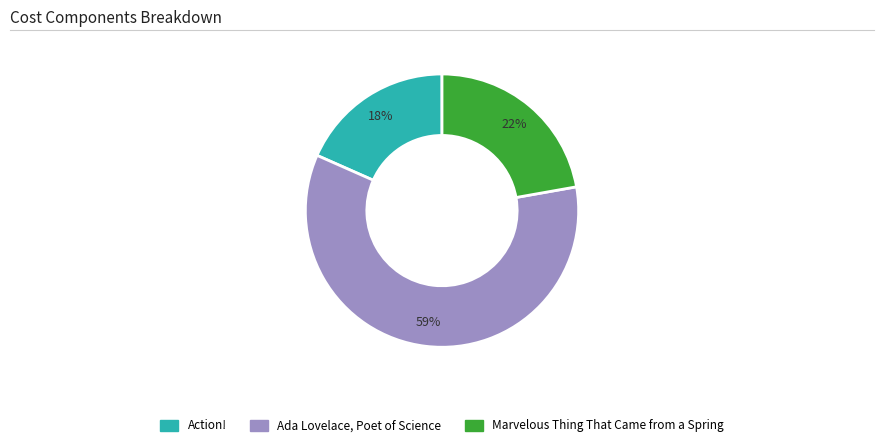

Count the number of slices in the pie.

3